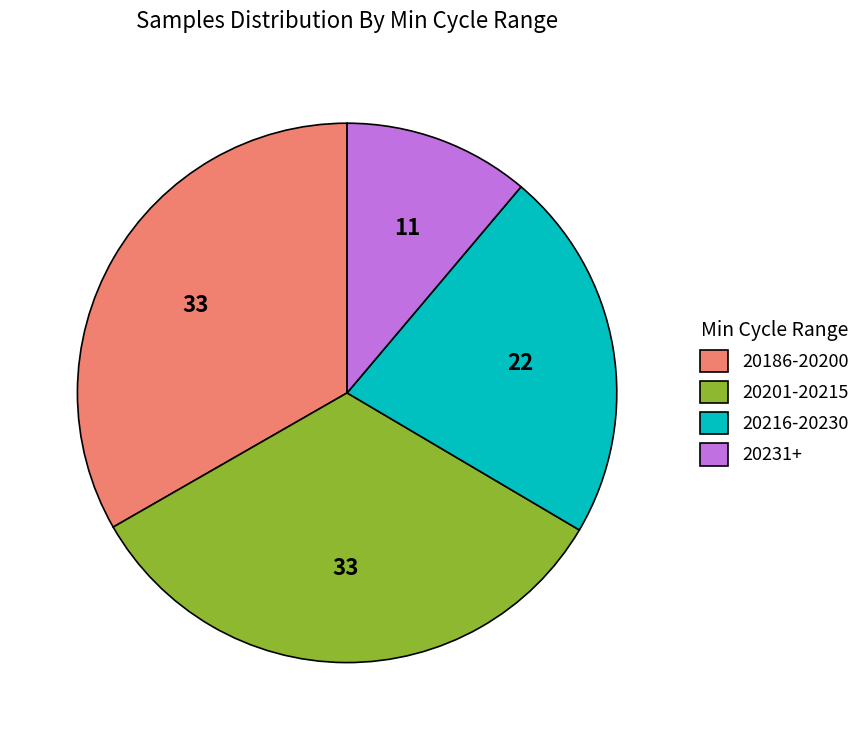

Does 20216-20230 represent more than half of the total?

No